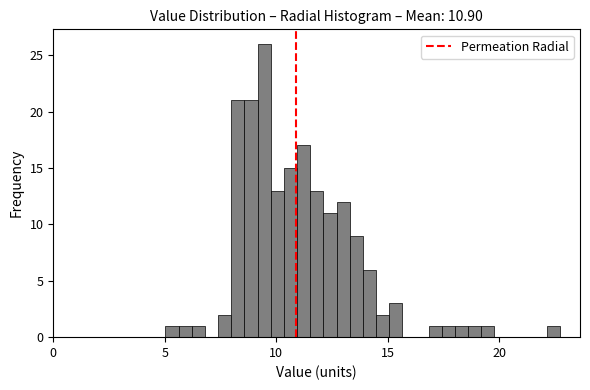

Read against the x-axis, roughly where is the centre of the tallest bar?

9.5